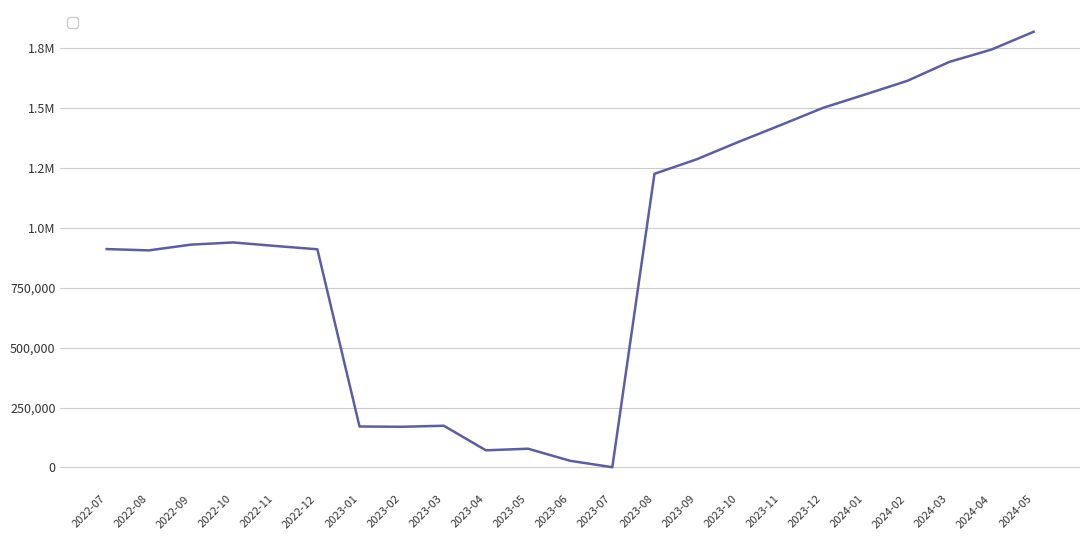

How many points are lower than both their immediate neighbors (excluding endpoints)?

4